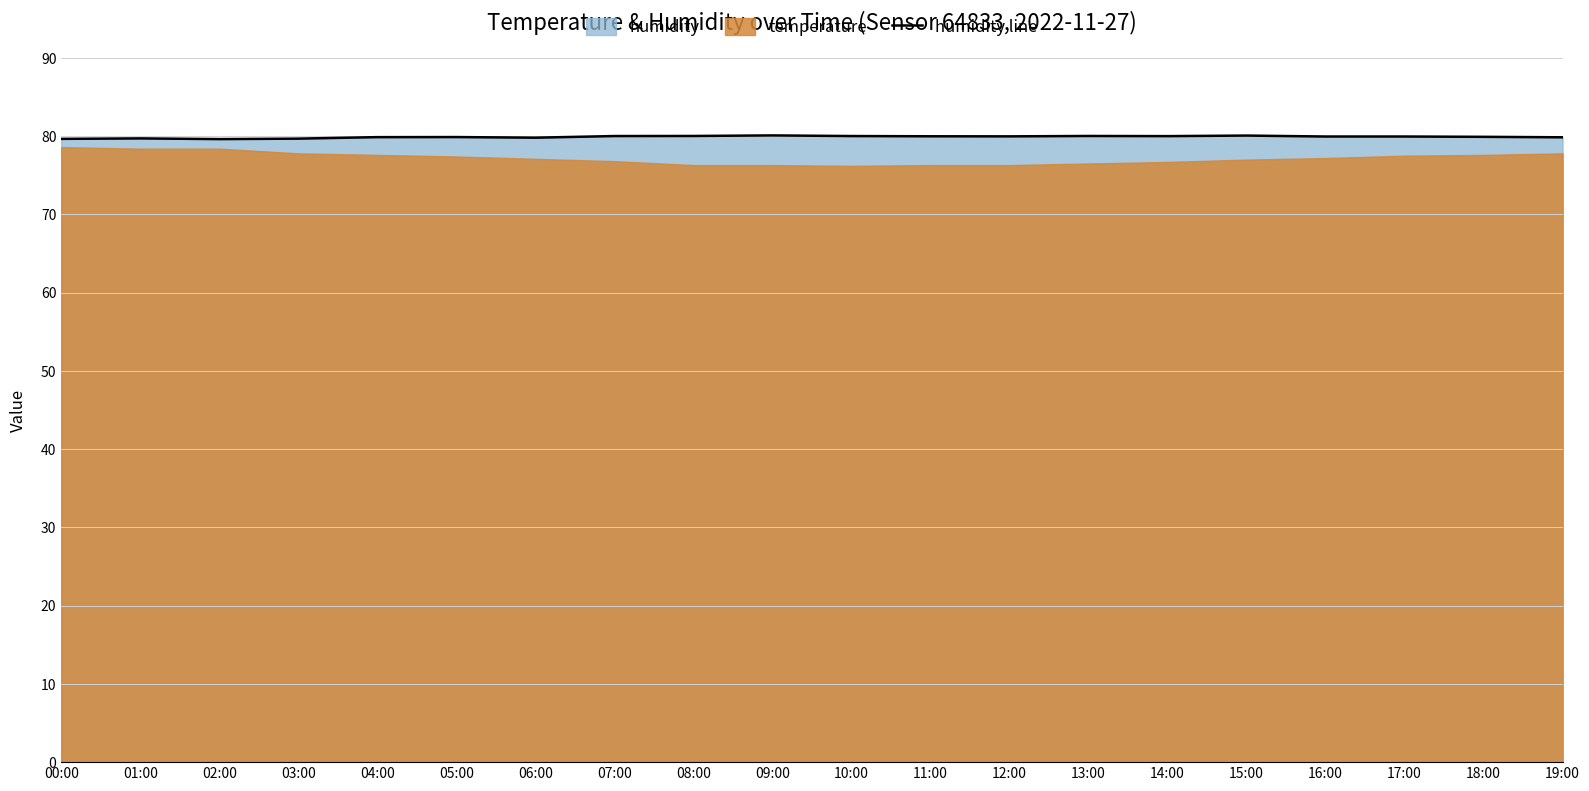

How many lines are shown in the chart?

1